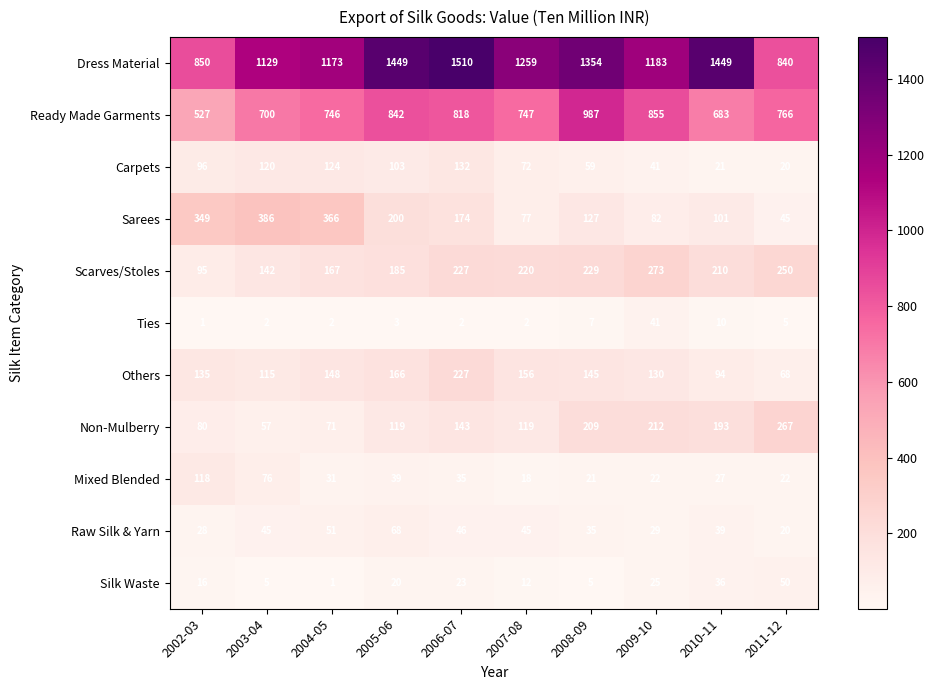

Is it true that Ties equals 2 at 2006-07?

True